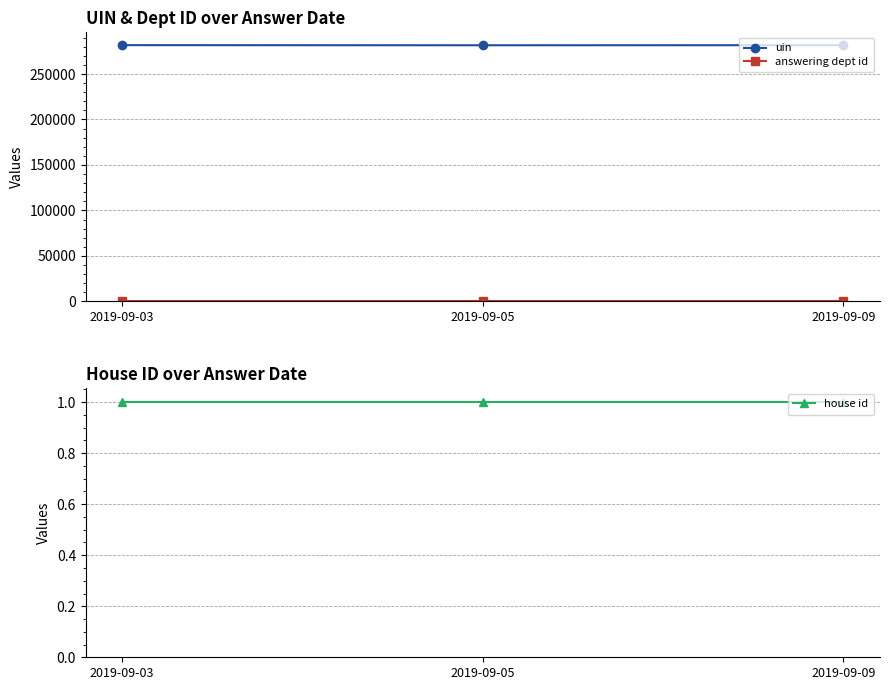

What is the total value across all series at 2019-09-09?

281694